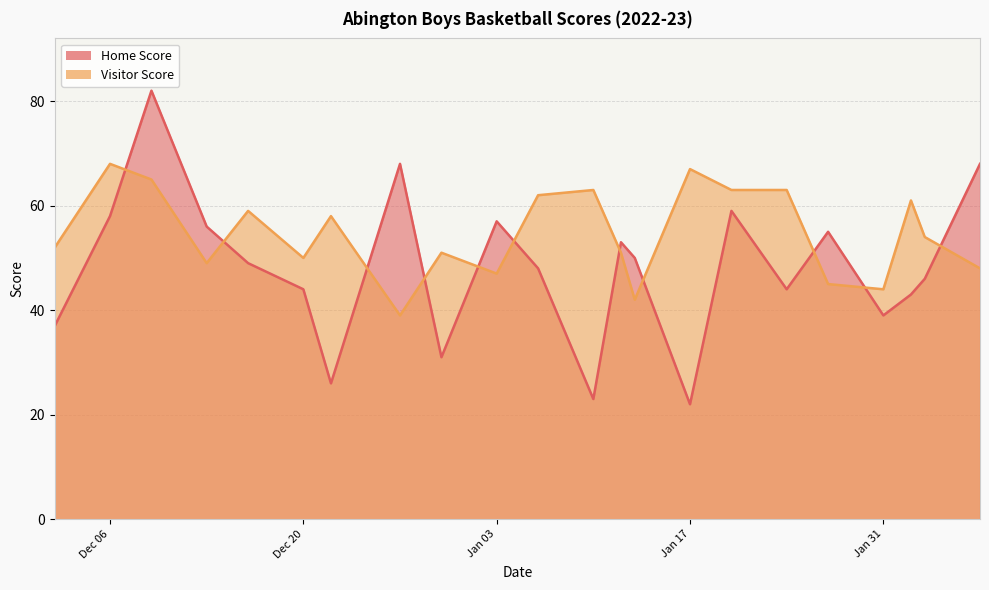

Which series has the widest spread of values?

Home Score